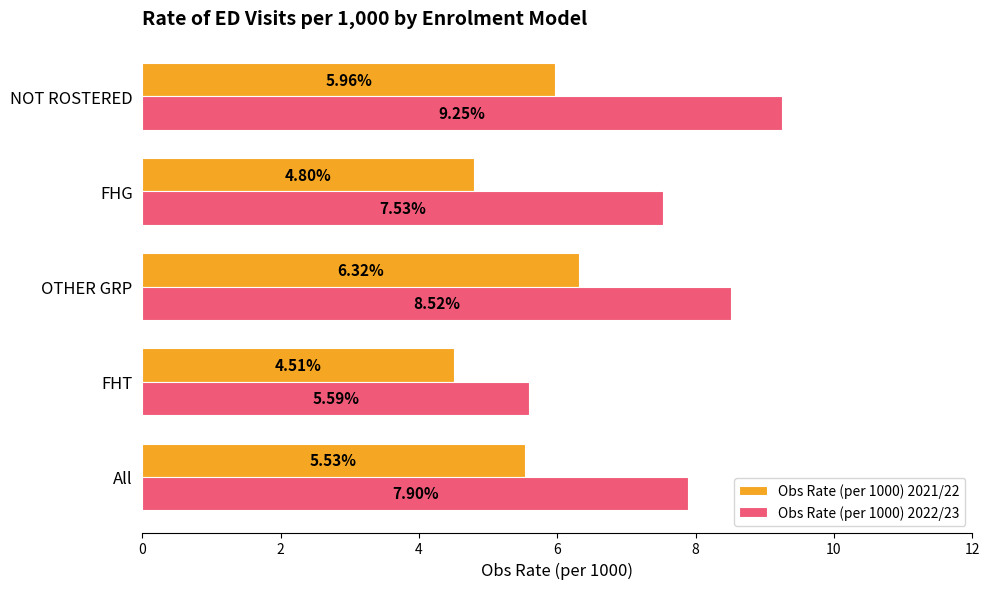

Where is Obs Rate (per 1000) 2021/22 nearest to the value 5?

FHG